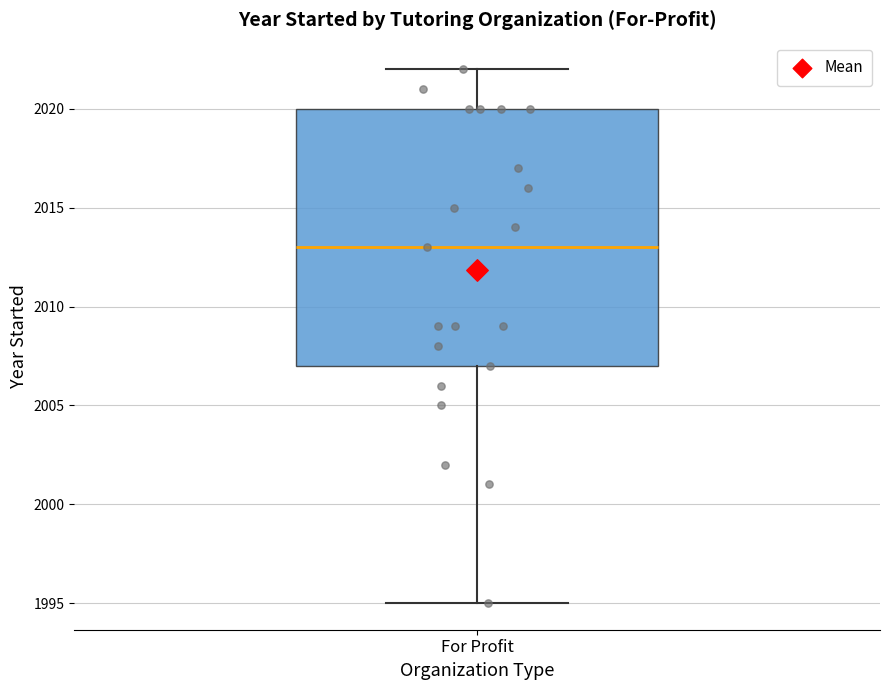

Transcribe this box plot: give where the median line is, the range the box spans, and where the two whiskers end, as read against the y-axis. The values are not printed on the chart, so give them approximately, as read against the axis.

median 2013, box 2007 to 2020, whiskers 1995 to 2022